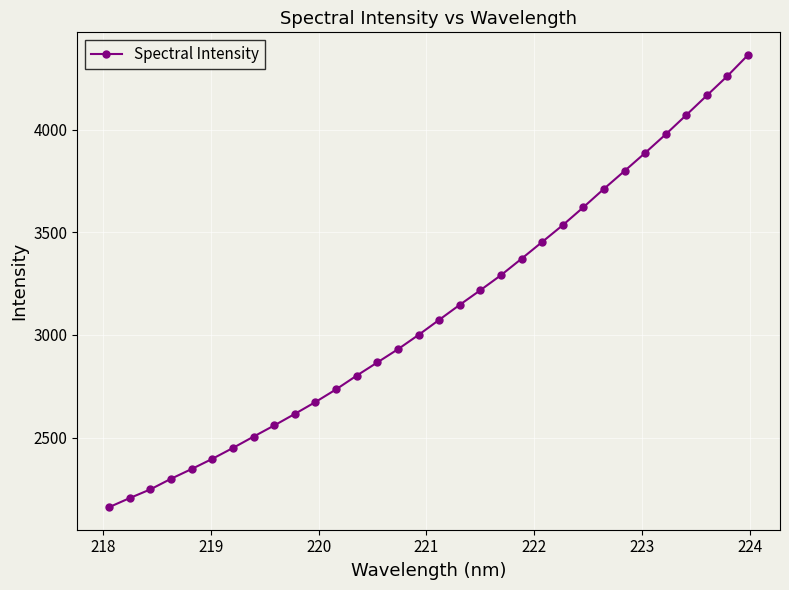

True or false: there are more than 2 points higher than both neighbors.

False